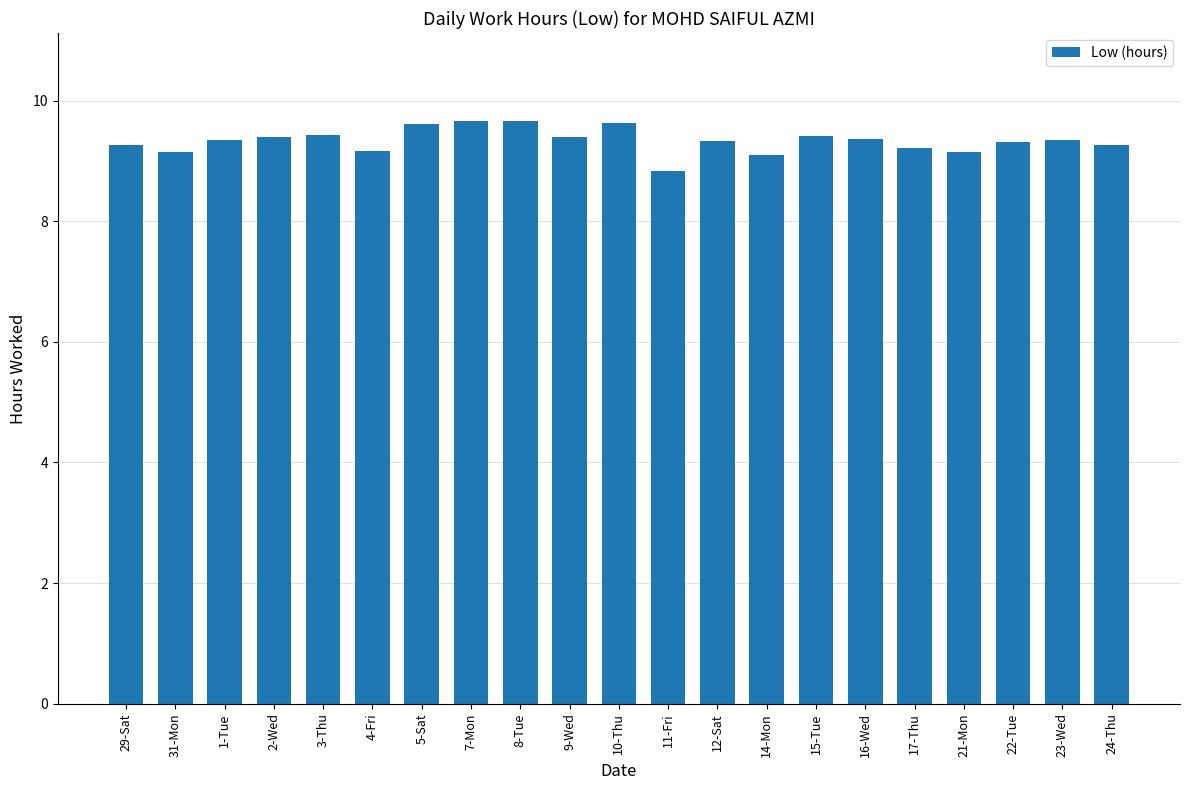

The value at 12-Sat is 9.3. True or false?

True